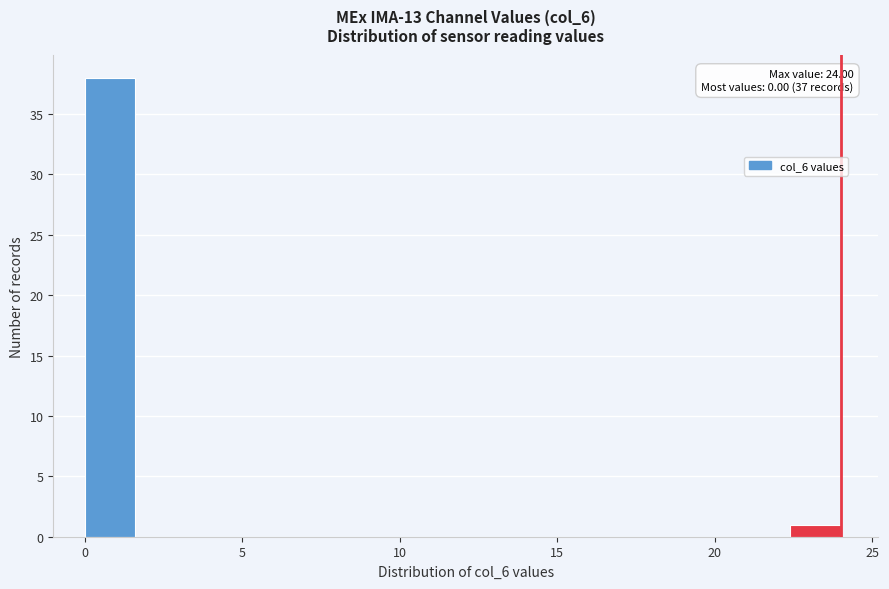

Around what value on the x-axis is the tallest bar? Give the approximate position of its centre, as read against the axis.

1.0